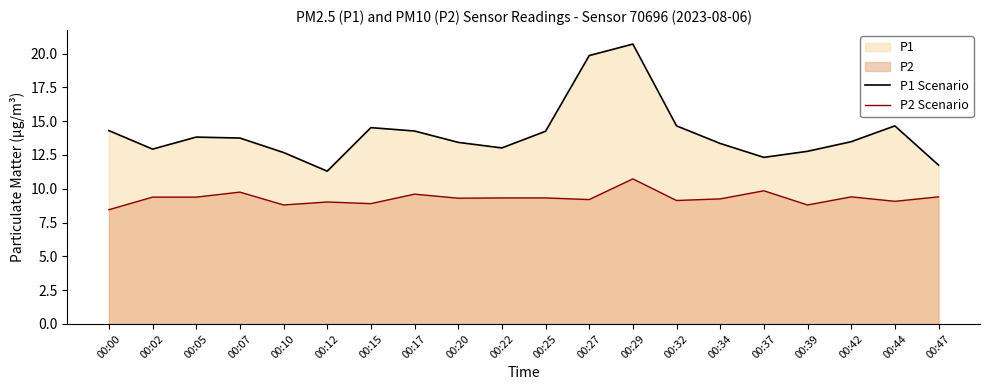

True or false: P2 Scenario and P1 Scenario cross at least once.

False